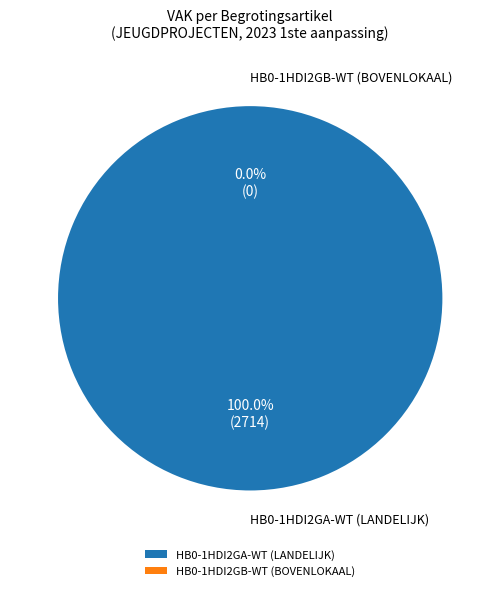

Does HB0-1HDI2GA-WT represent more than half of the total?

Yes